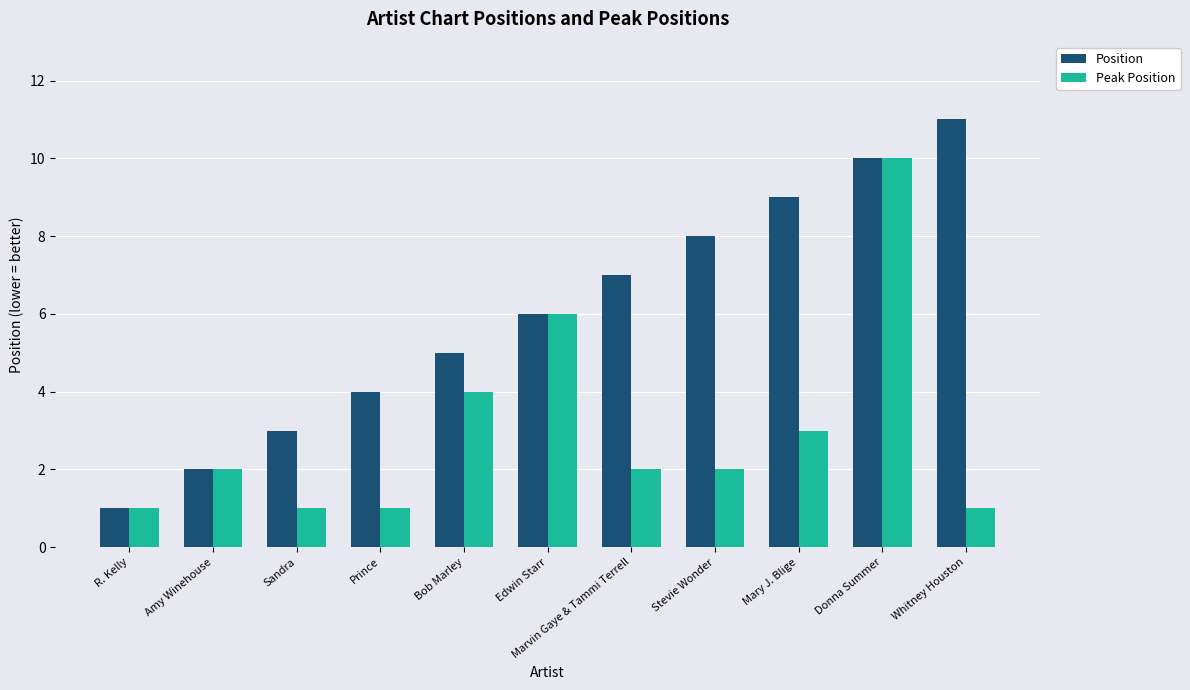

Which category has the highest value across all series?

Whitney Houston